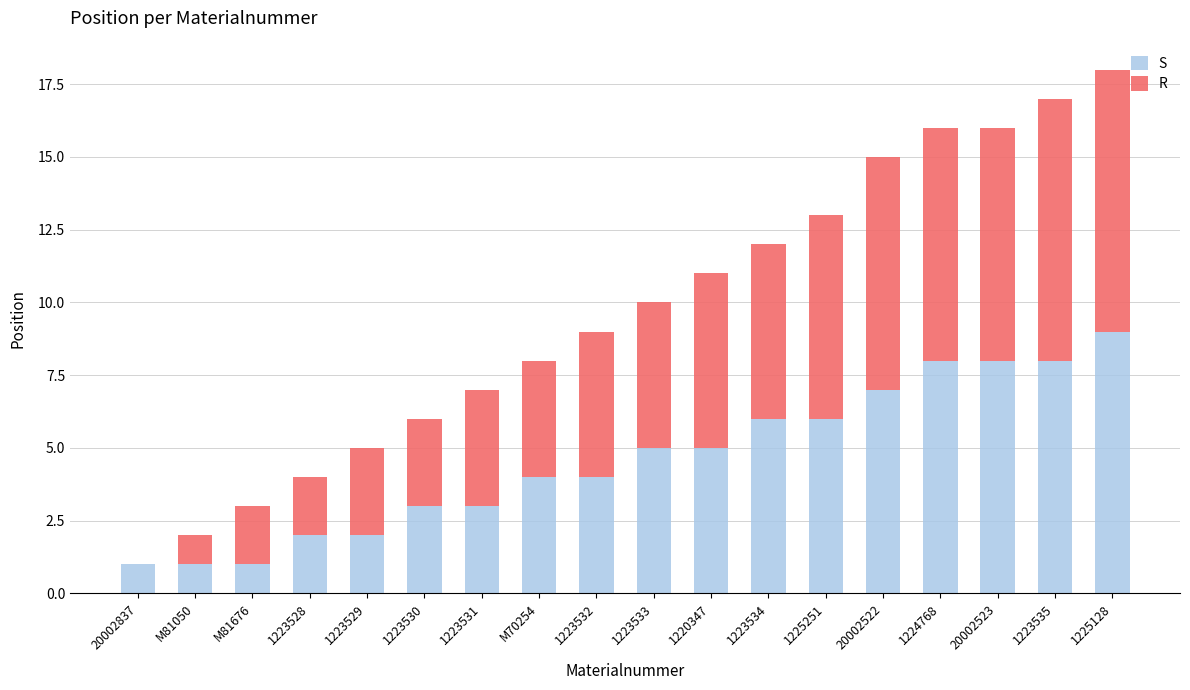

True or false: S has a value of 4 at 20002522.

False